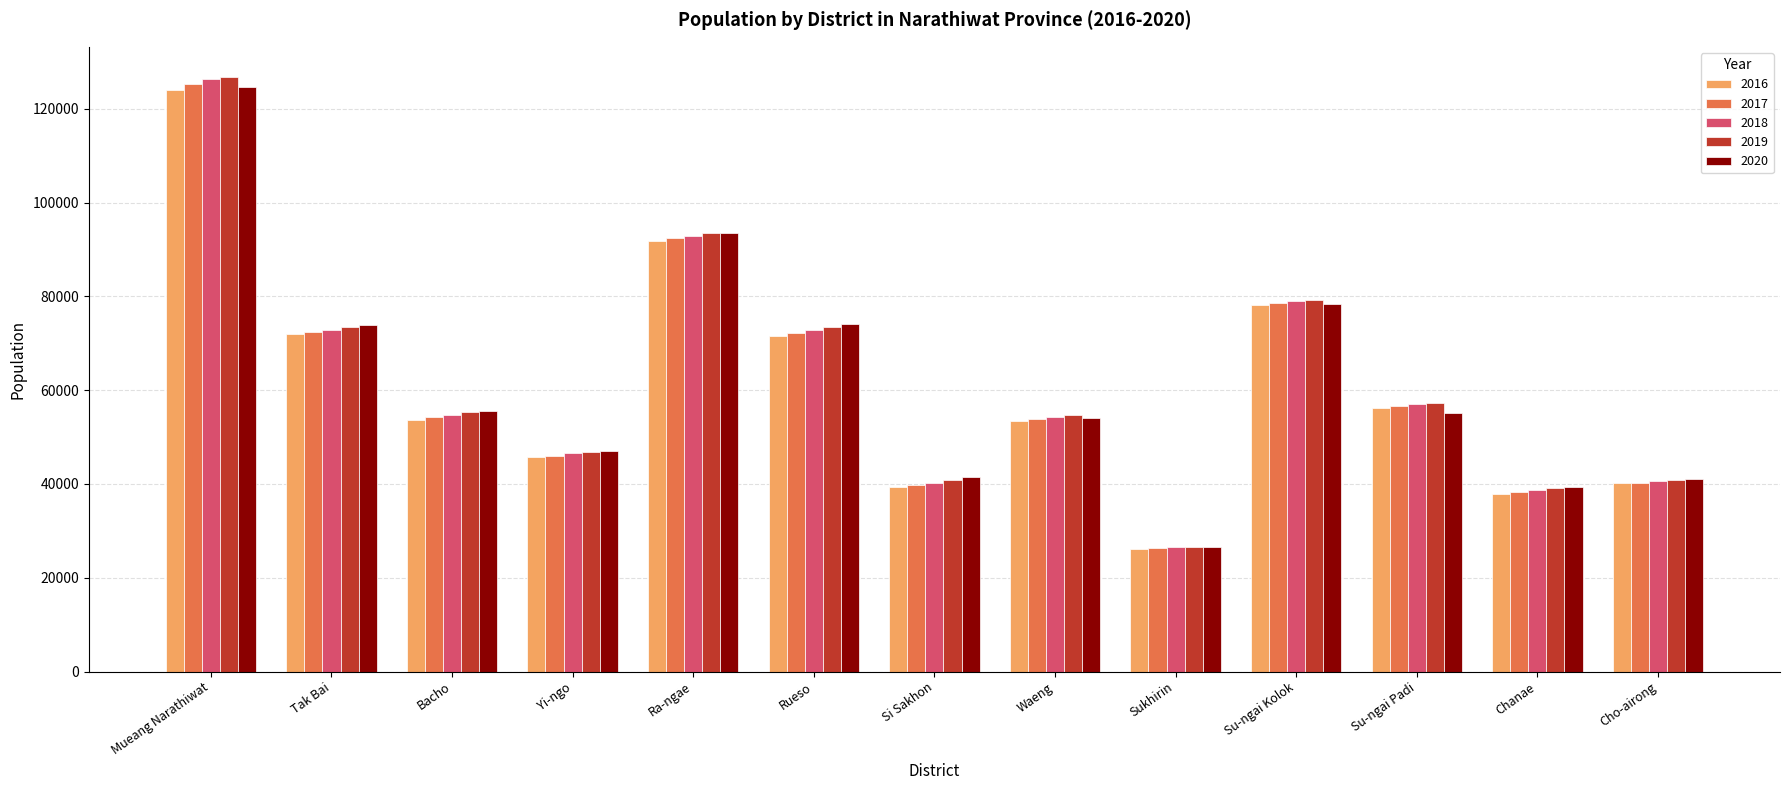

Which category has the lowest value across all series?

Sukhirin